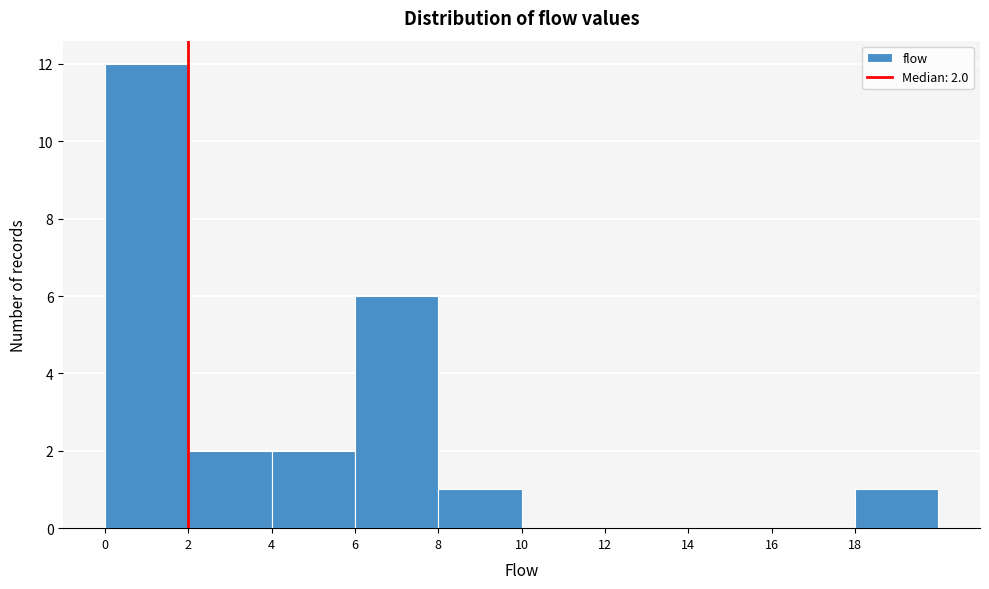

Over which range of the x-axis is the bar tallest?

0 to 2